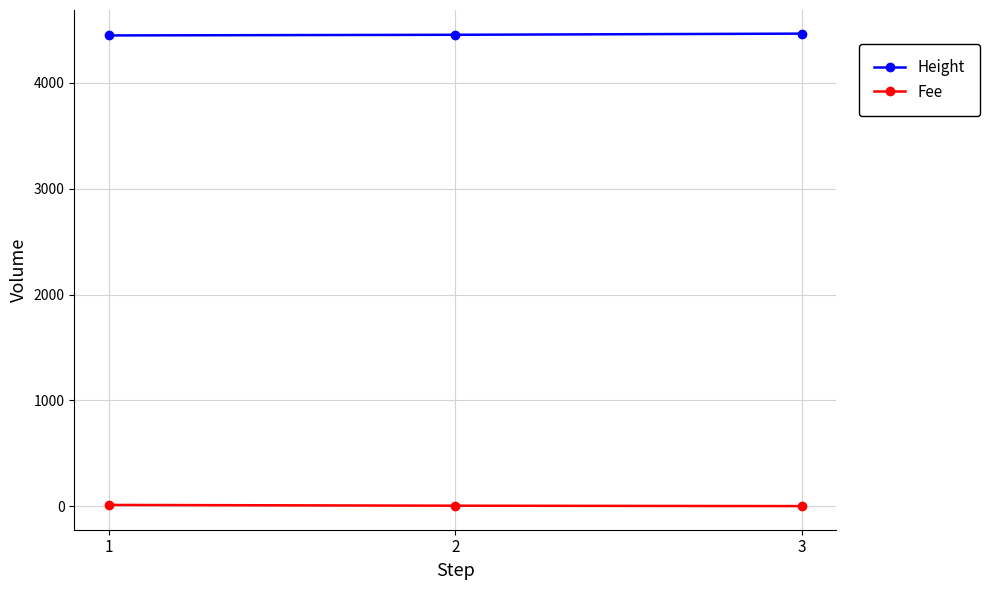

Is it true that Height equals 4449.0 at 1?

True